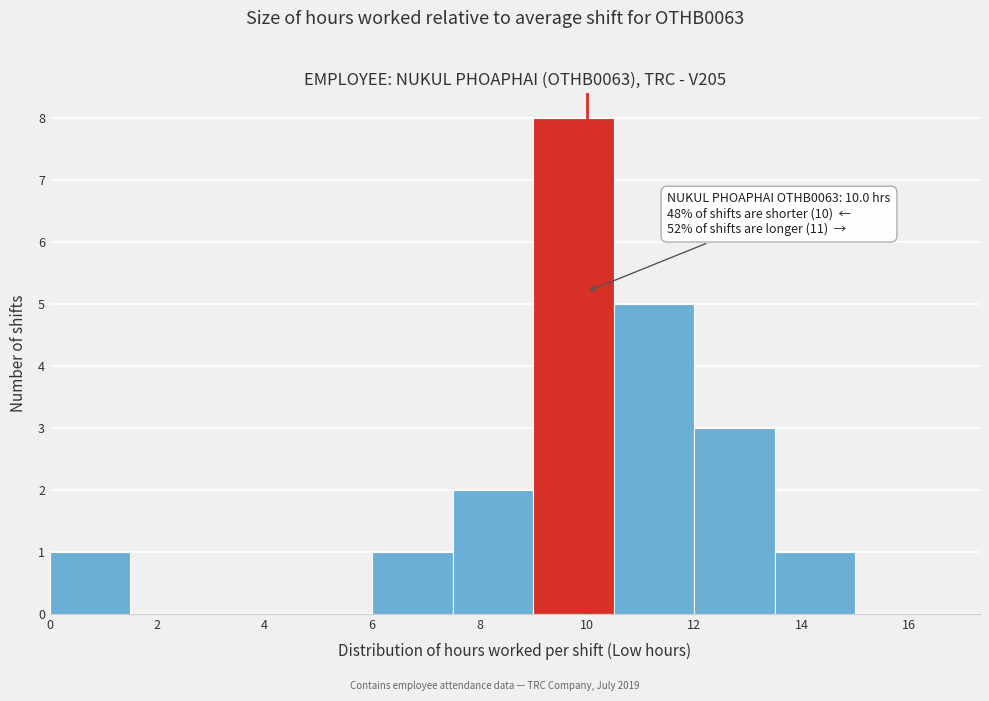

Which range on the x-axis has the tallest bar?

9.0 to 10.5